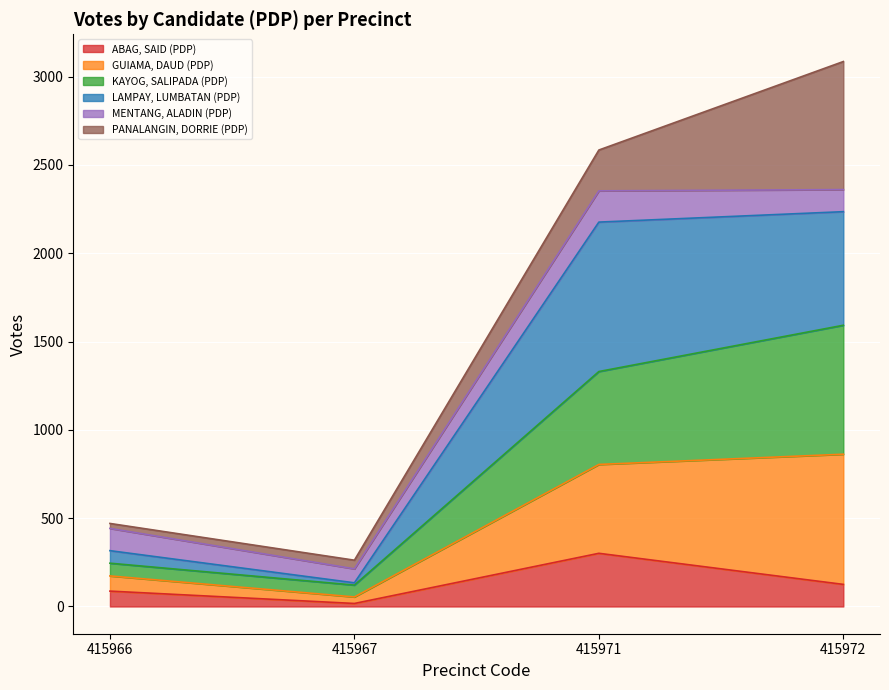

What is the value of the ABAG, SAID (PDP) point at the 1st from the left?

87